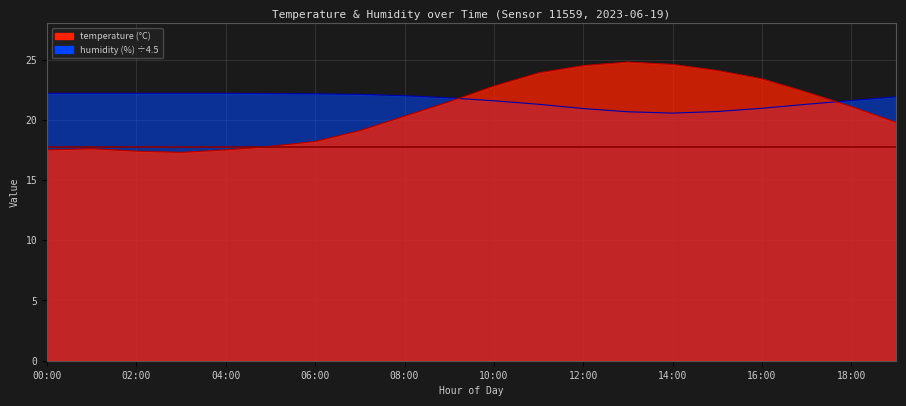

Reading left to right, transcribe all the data shown in this chart.

temperature: 00:00=17.5	01:00=17.6	02:00=17.4	03:00=17.3	04:00=17.5	05:00=17.8	06:00=18.2	07:00=19.1	08:00=20.3	09:00=21.5	10:00=22.8	11:00=23.9	12:00=24.5	13:00=24.8	14:00=24.6	15:00=24.1	16:00=23.4	17:00=22.3	18:00=21.1	19:00=19.8
humidity: 00:00=22.2	01:00=22.2	02:00=22.2	03:00=22.2	04:00=22.2	05:00=22.2	06:00=22.2	07:00=22.1	08:00=22.0	09:00=21.8	10:00=21.6	11:00=21.3	12:00=20.9	13:00=20.7	14:00=20.6	15:00=20.7	16:00=21.0	17:00=21.3	18:00=21.6	19:00=21.9